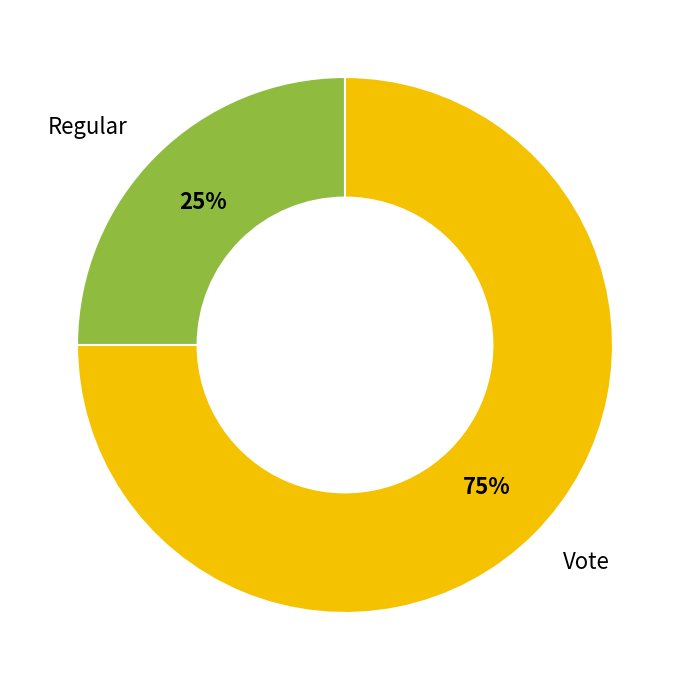

Is there a majority slice in this chart?

Yes